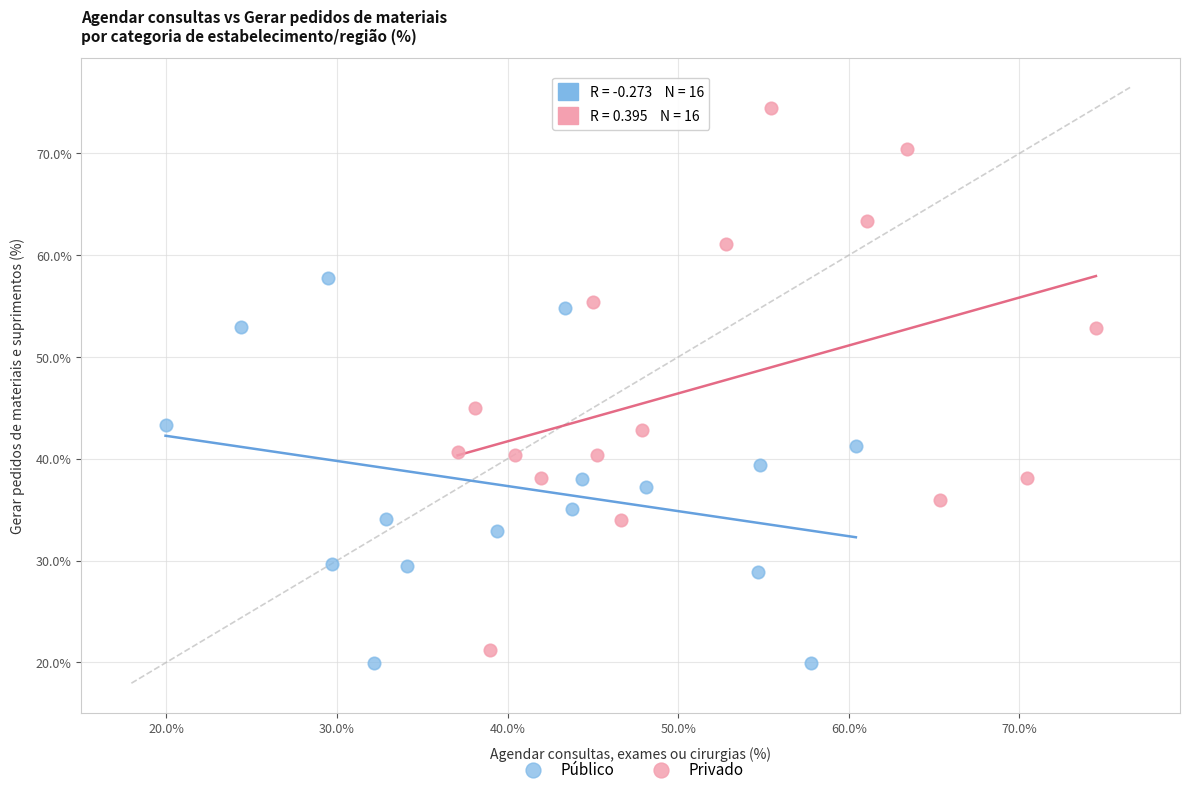

Which series contains the highest Y value?

Privado